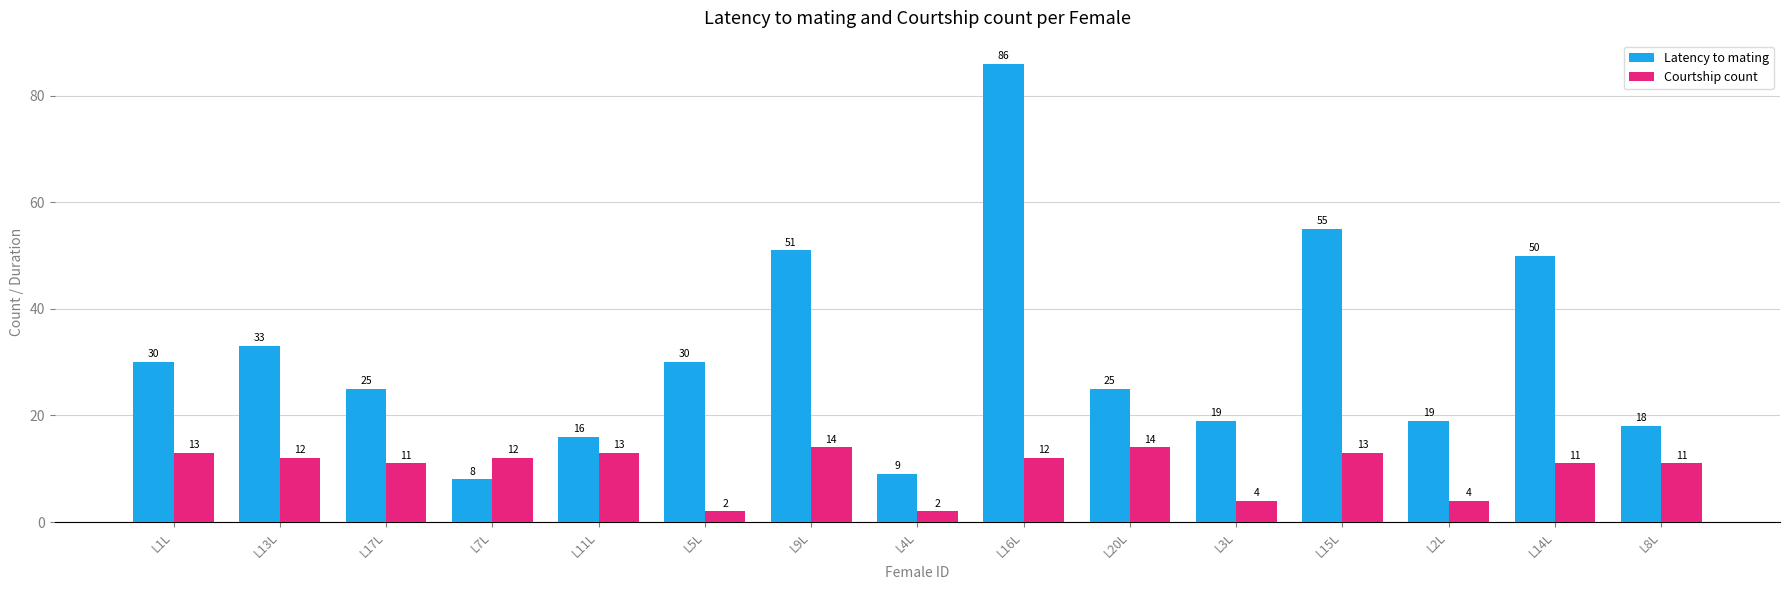

What is the label of the 7th bar from the left?

L9L